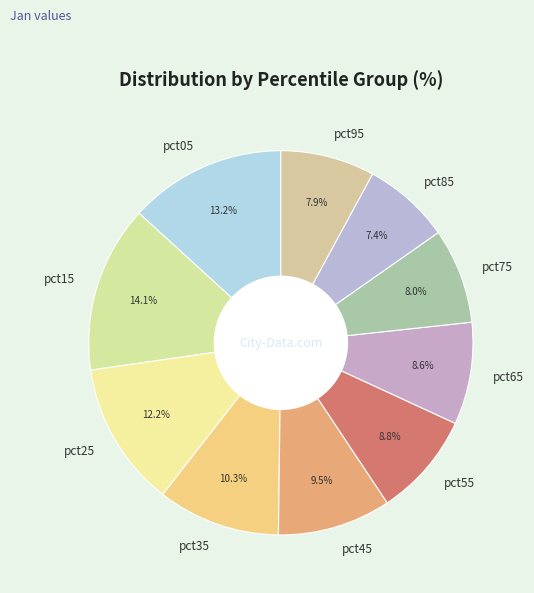

Does any single category account for the majority?

No